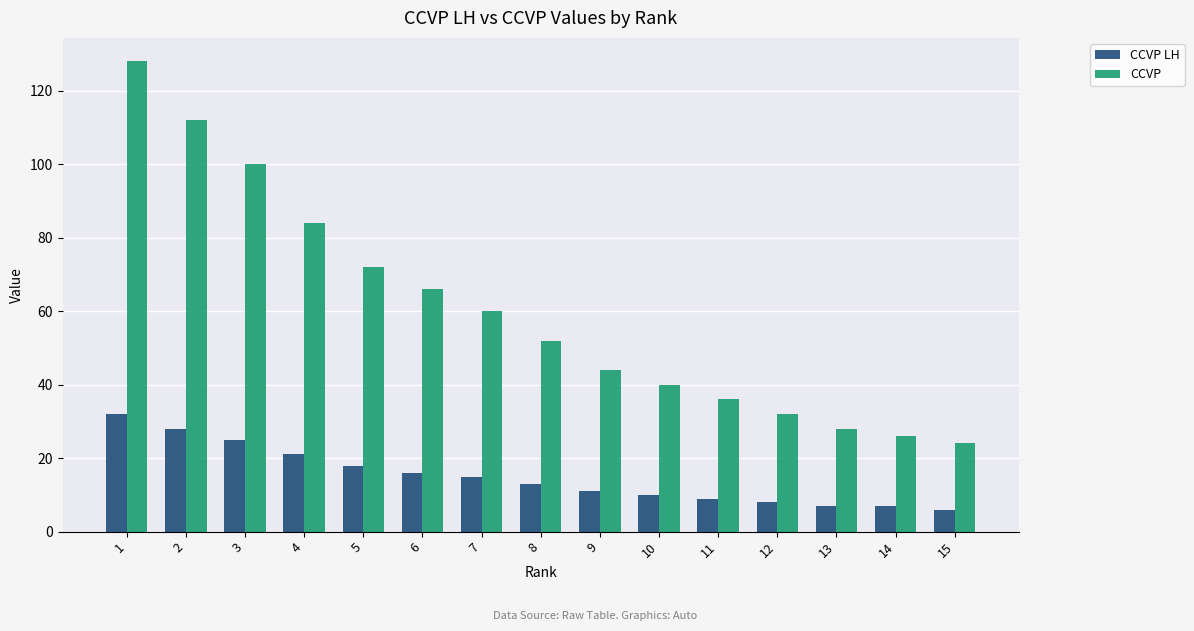

How many values in the CCVP series are below 52?

7